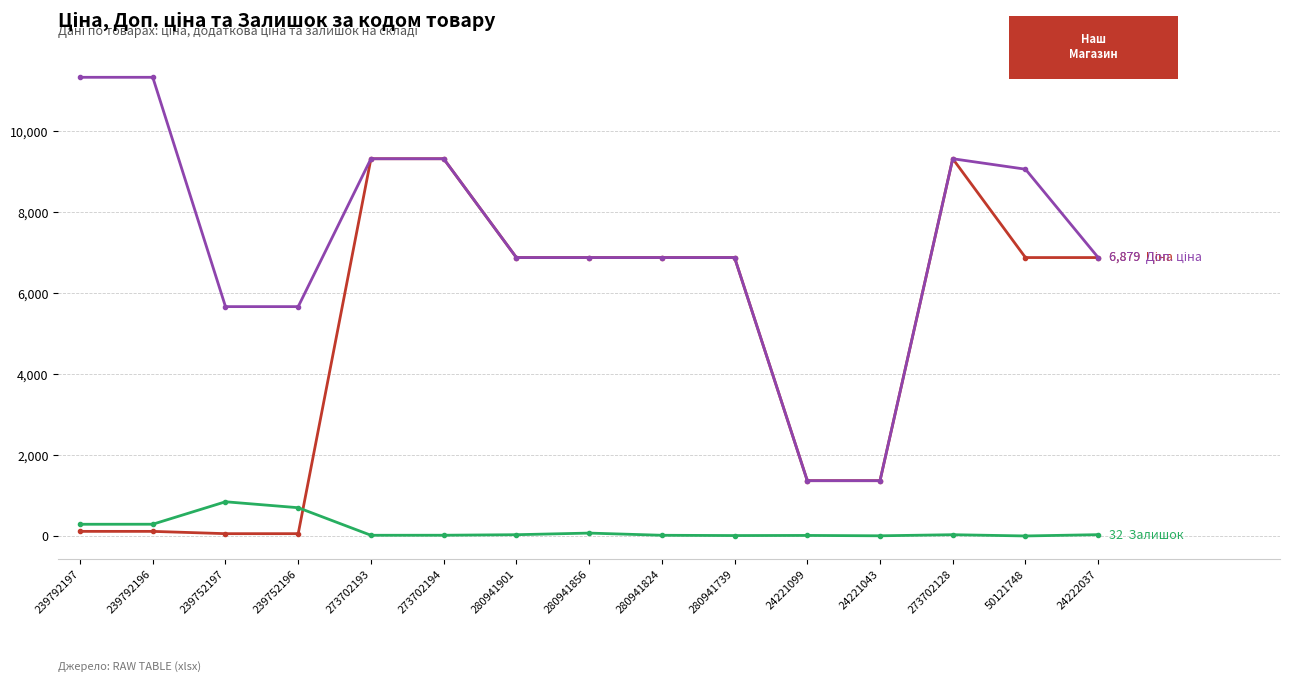

What is the greatest value displayed?

11334.0